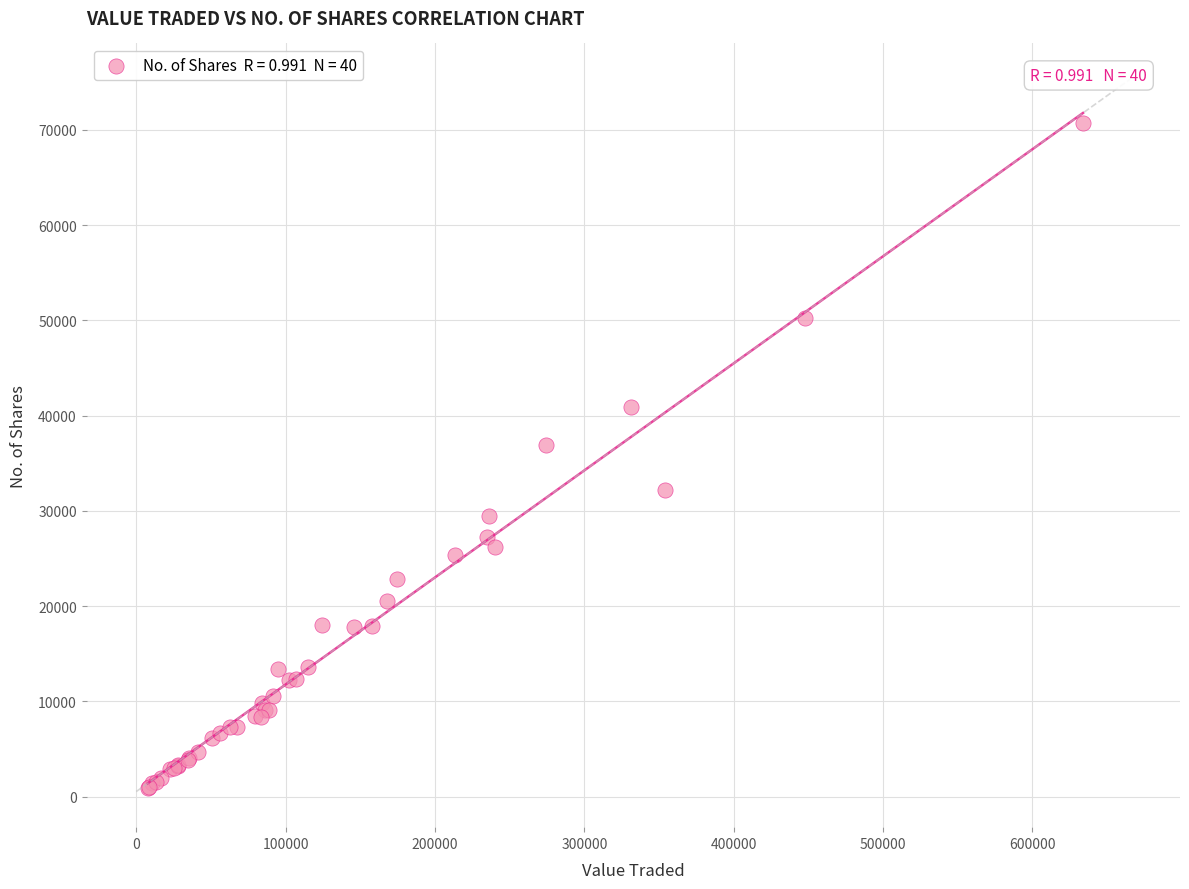

What Y value in the scatter plot is closest to 35796?

36930